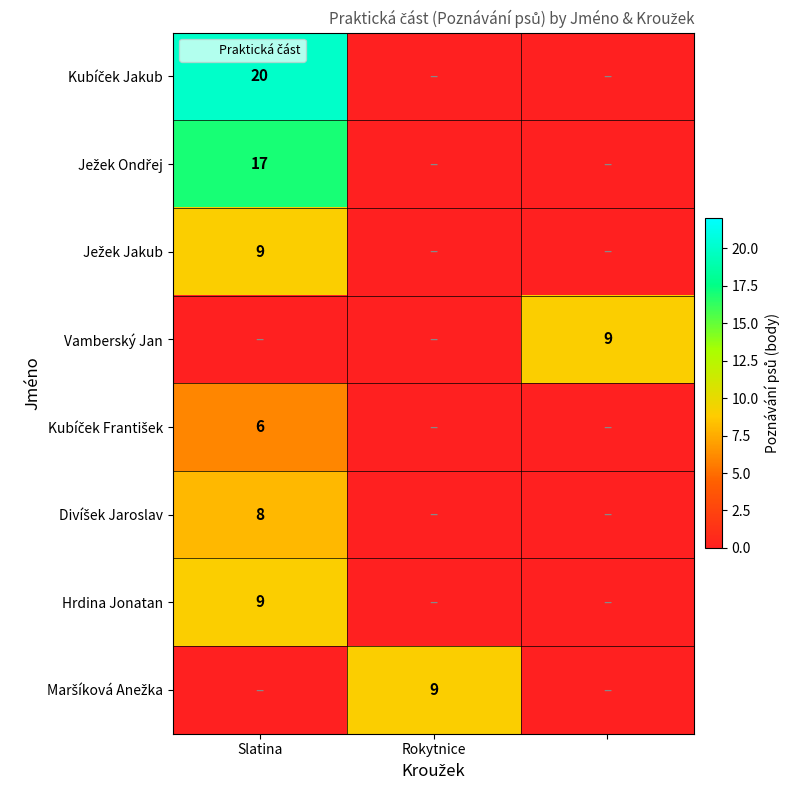

Which series has the largest total across all categories?

Kubíček Jakub